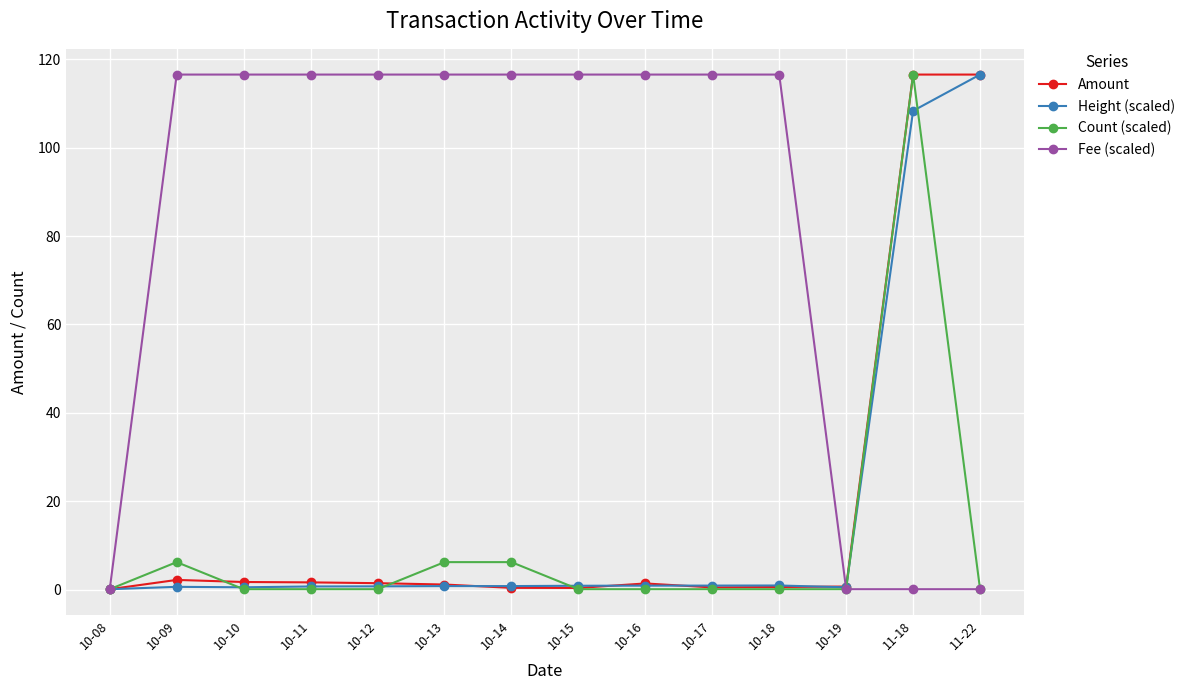

What is the sum of all Amount values?

245.2